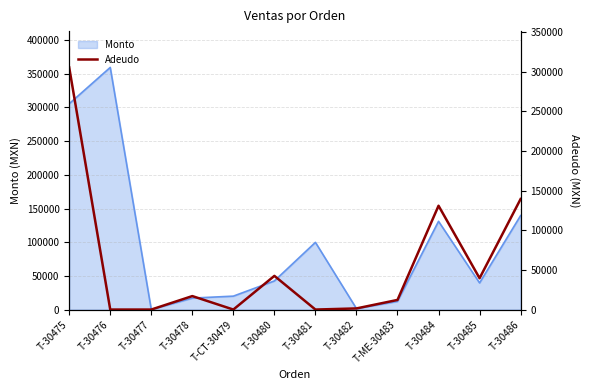

The Monto series shows 305525 at T-30475. True or false?

True